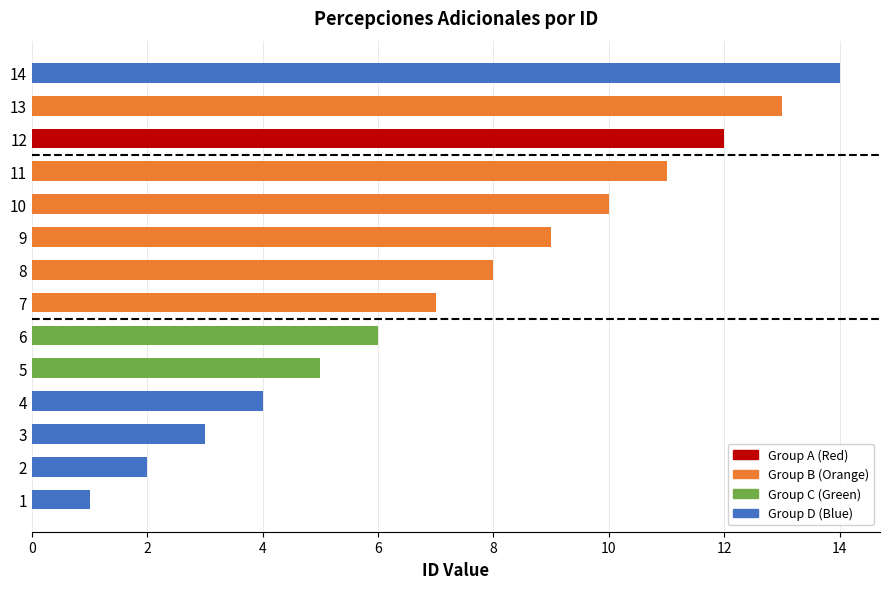

Is it true that the value at 5 is 5?

True